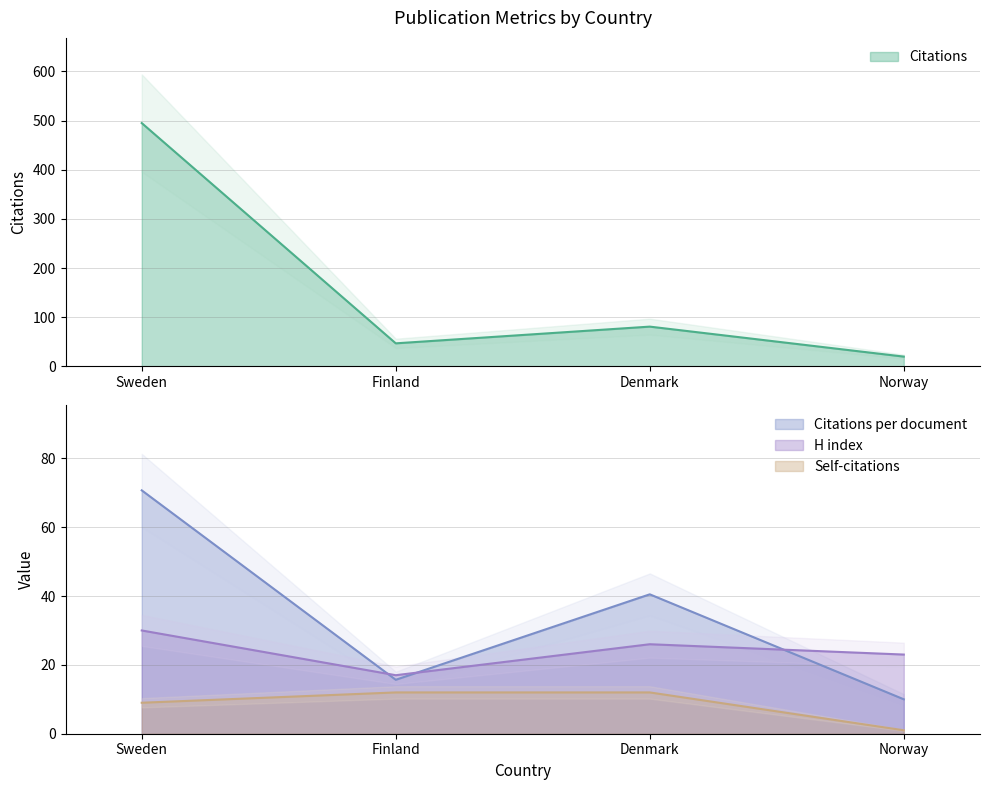

The Citations series shows 334.0 at Sweden. True or false?

False